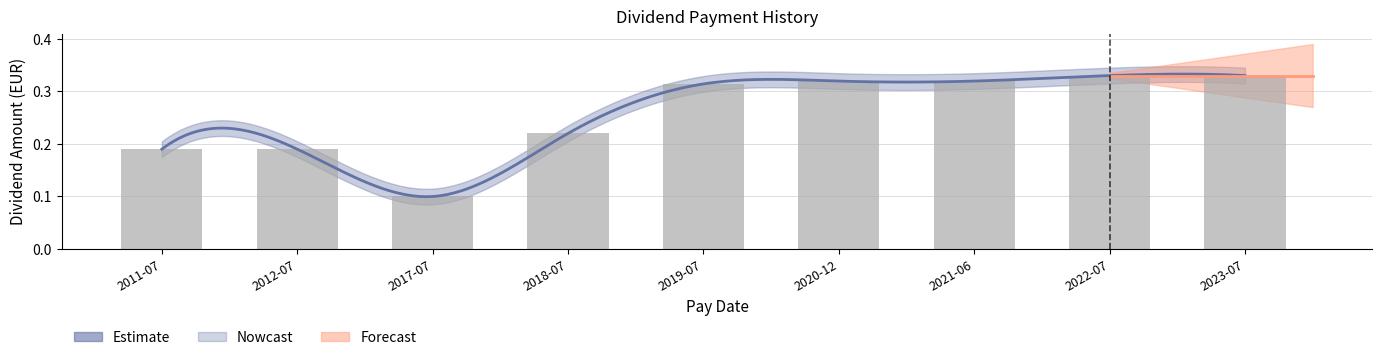

What is the approximate value at 2019-07?

0.3